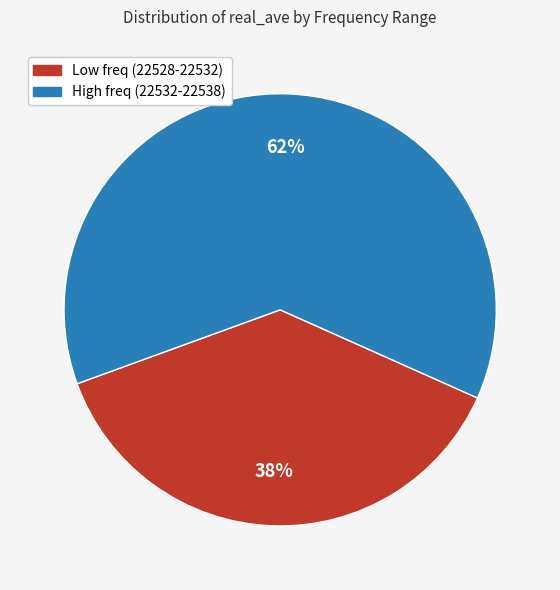

Does any single category account for the majority?

Yes